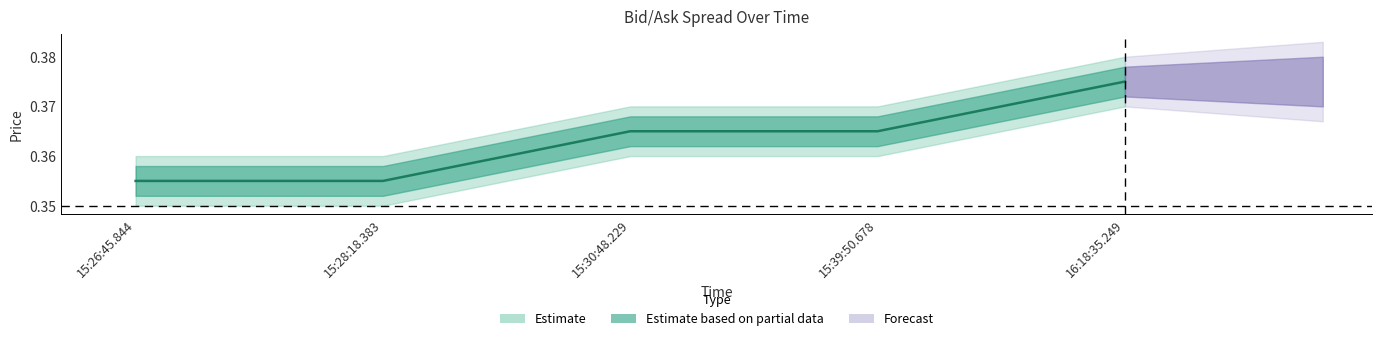

At which category does the chart reach its minimum across all series?

15:26:45.844